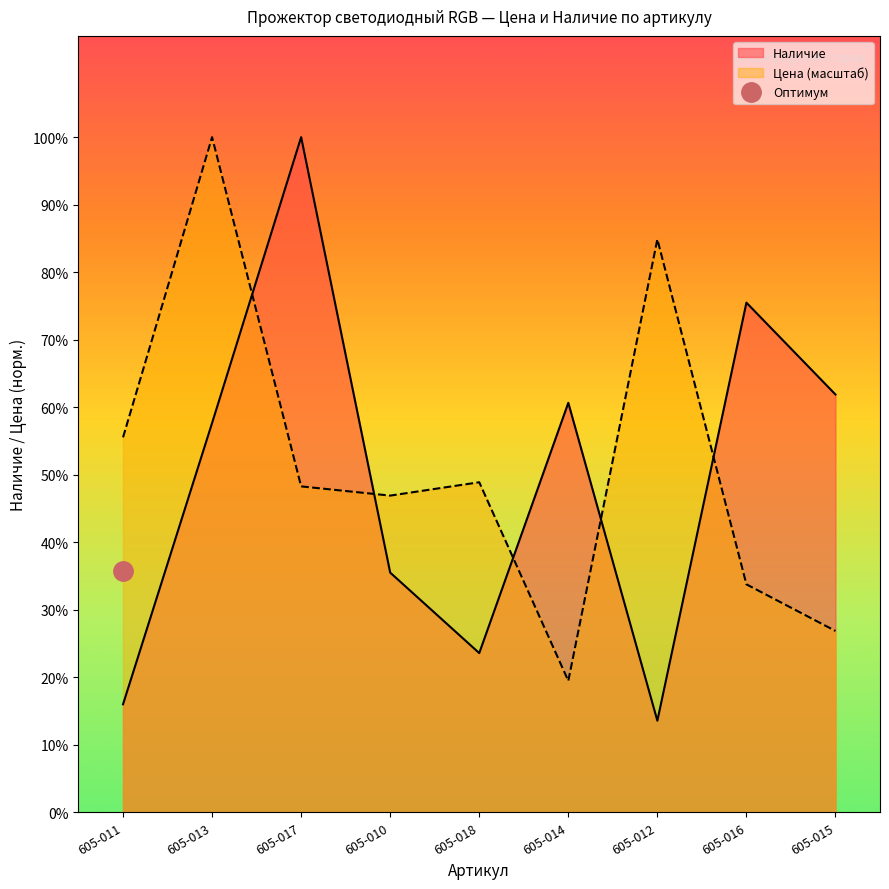

What value does the Цена series have at 605-017?

1291.7